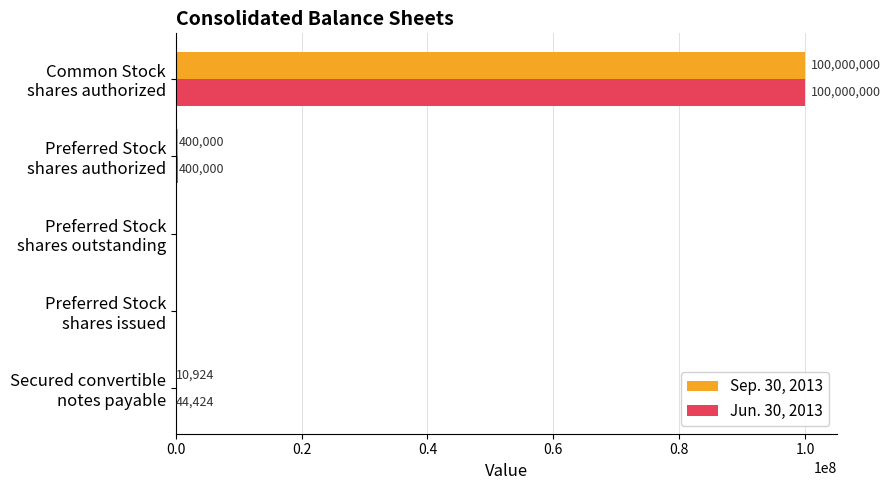

What is the maximum value shown in the chart?

100000000